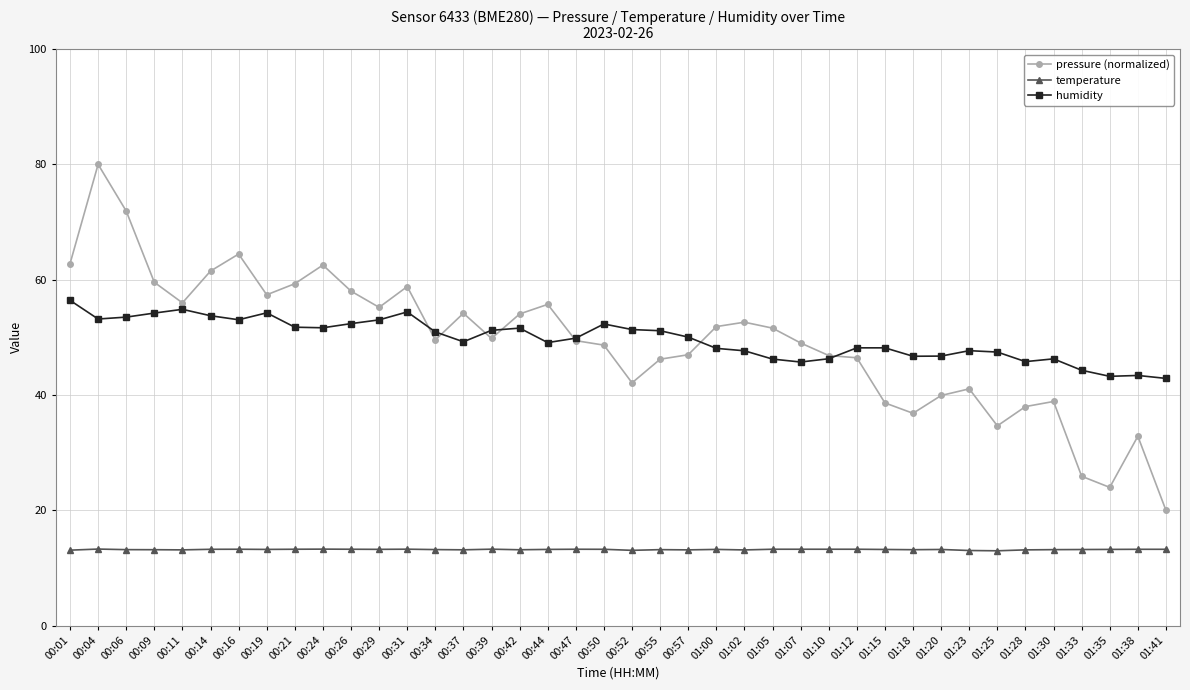

What is the spread (max minus min) of values at 00:26?

44.8